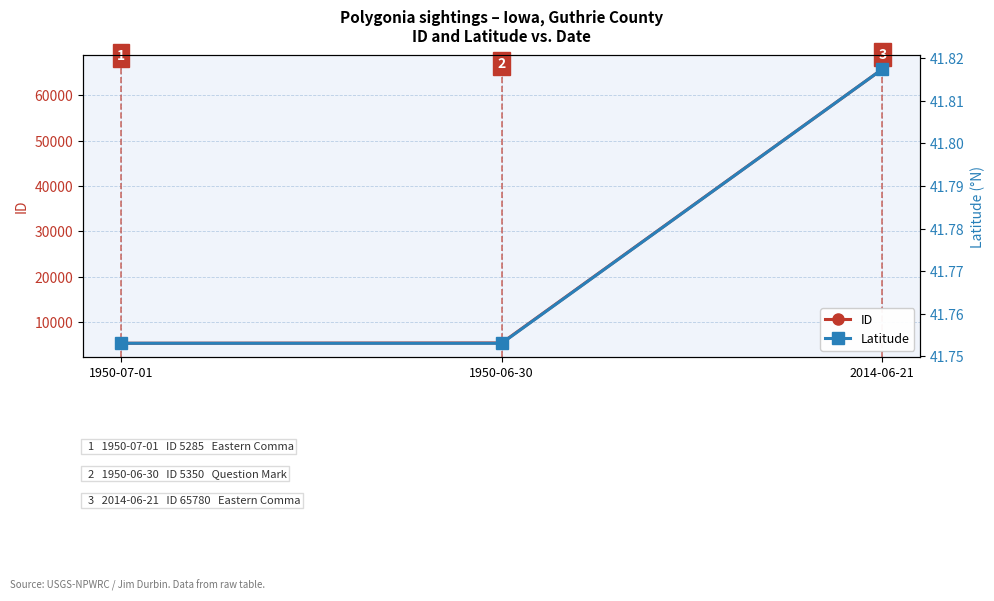

At 1950-07-01, list the series in order from largest to smallest.

ID, Latitude